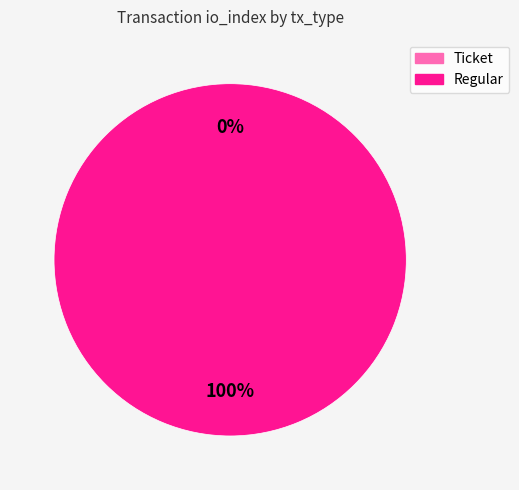

The Regular slice represents 100% of the pie. True or false?

True